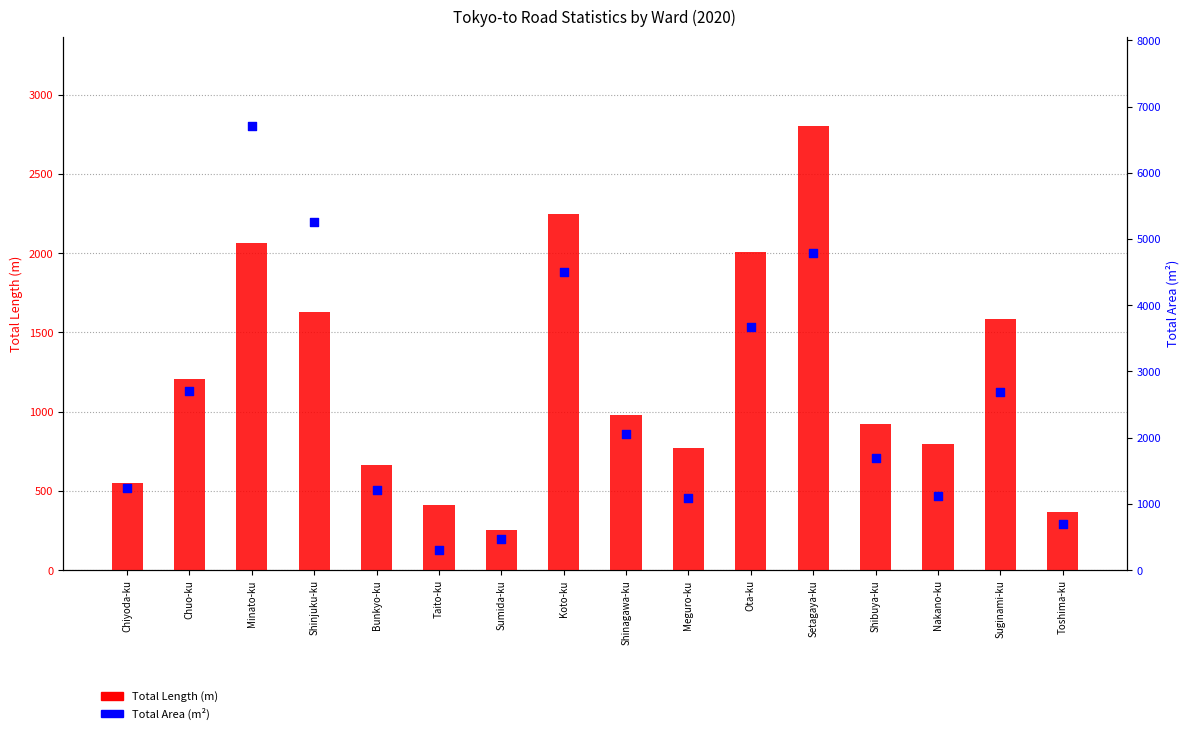

Which series reaches the maximum Y coordinate?

Total Area (m²)